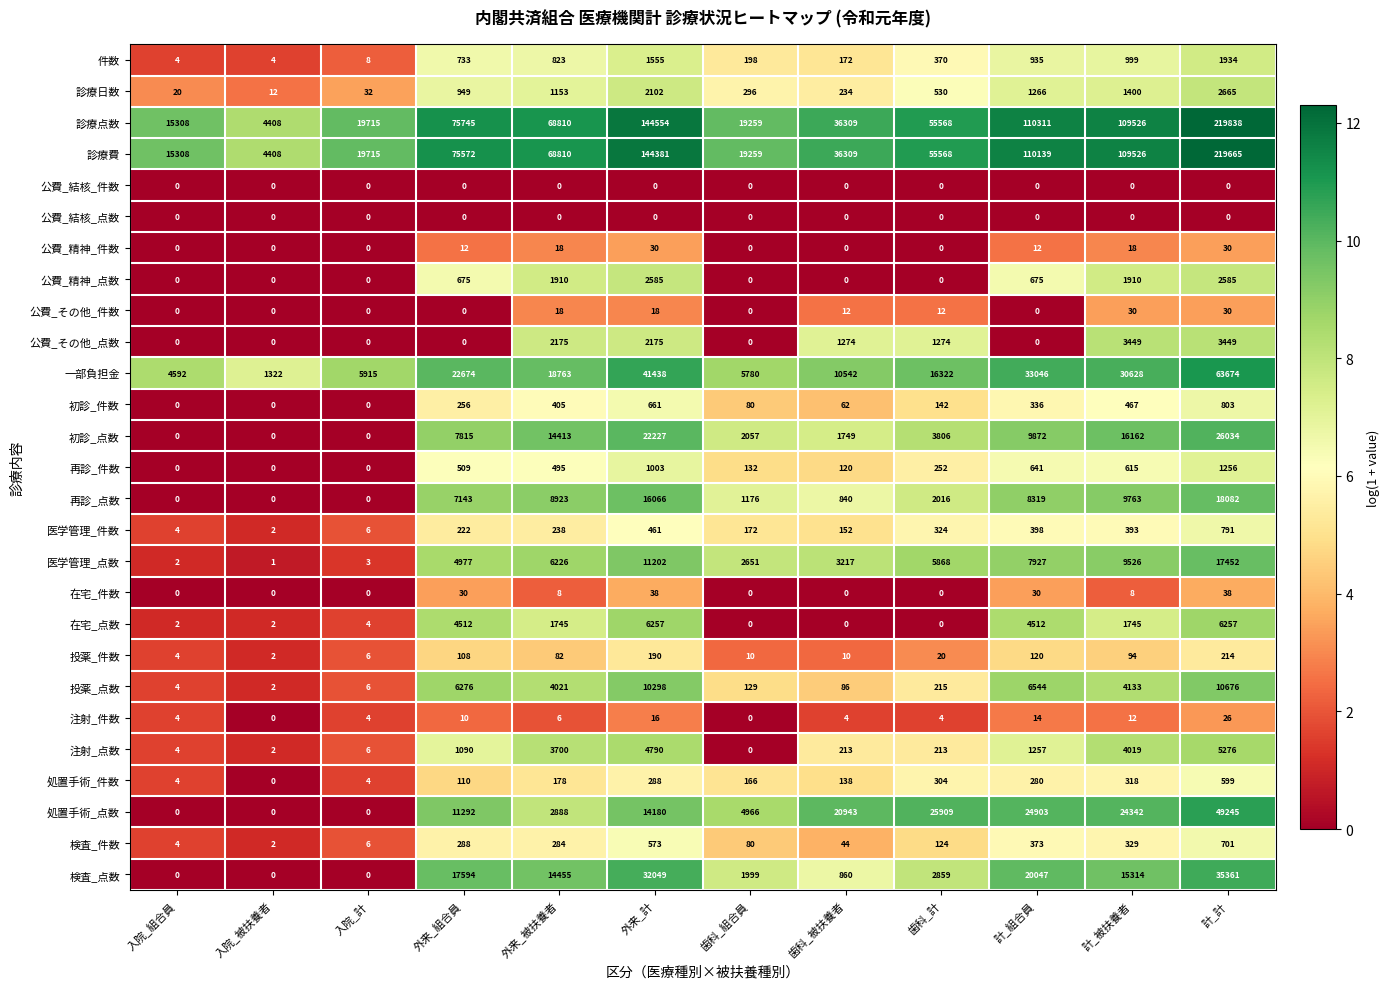

What is the maximum value shown in the chart?

219838